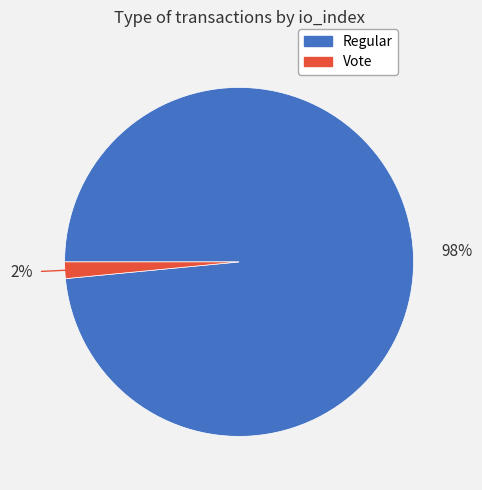

To the nearest percent, what is the average slice percentage?

50%